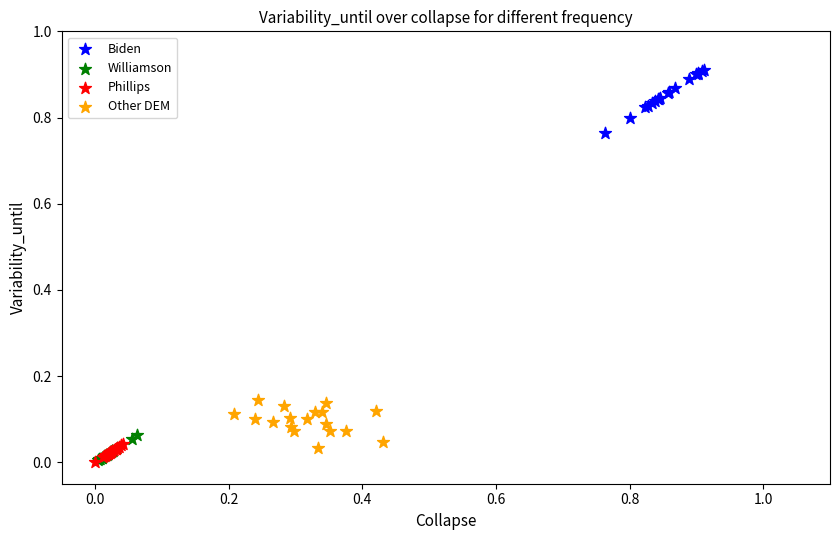

Which series reaches the maximum Y coordinate?

Biden